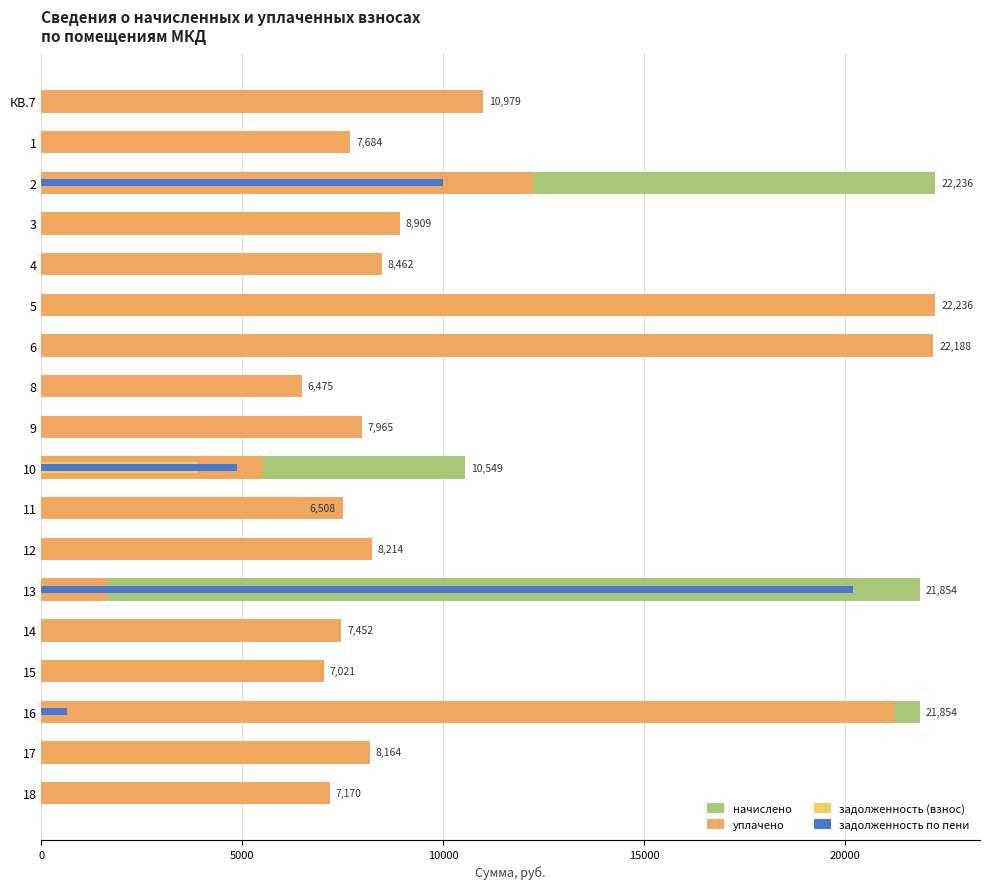

How many series are shown in this chart?

4